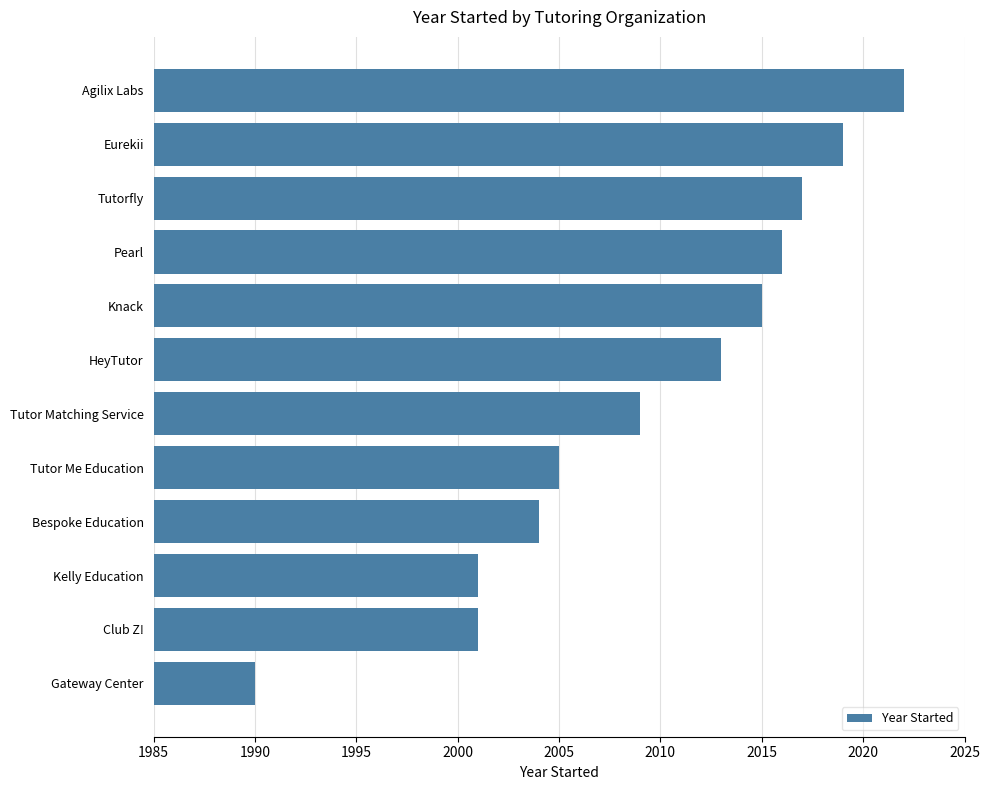

The chart shows a value of 563 at Tutor Matching Service. True or false?

False